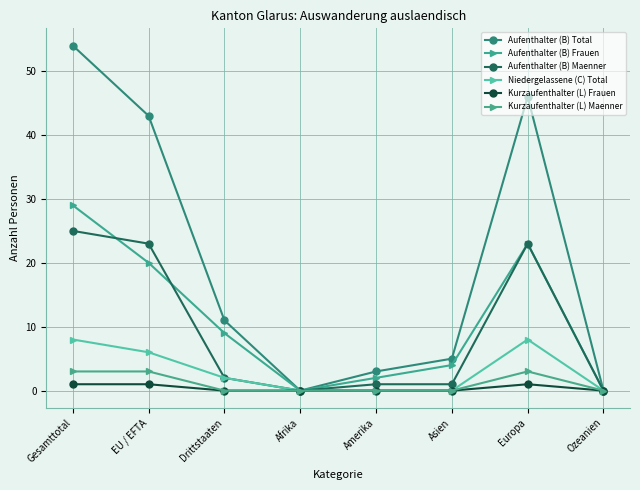

True or false: Aufenthalter (B) Frauen and Aufenthalter (B) Maenner intersect in this chart.

True